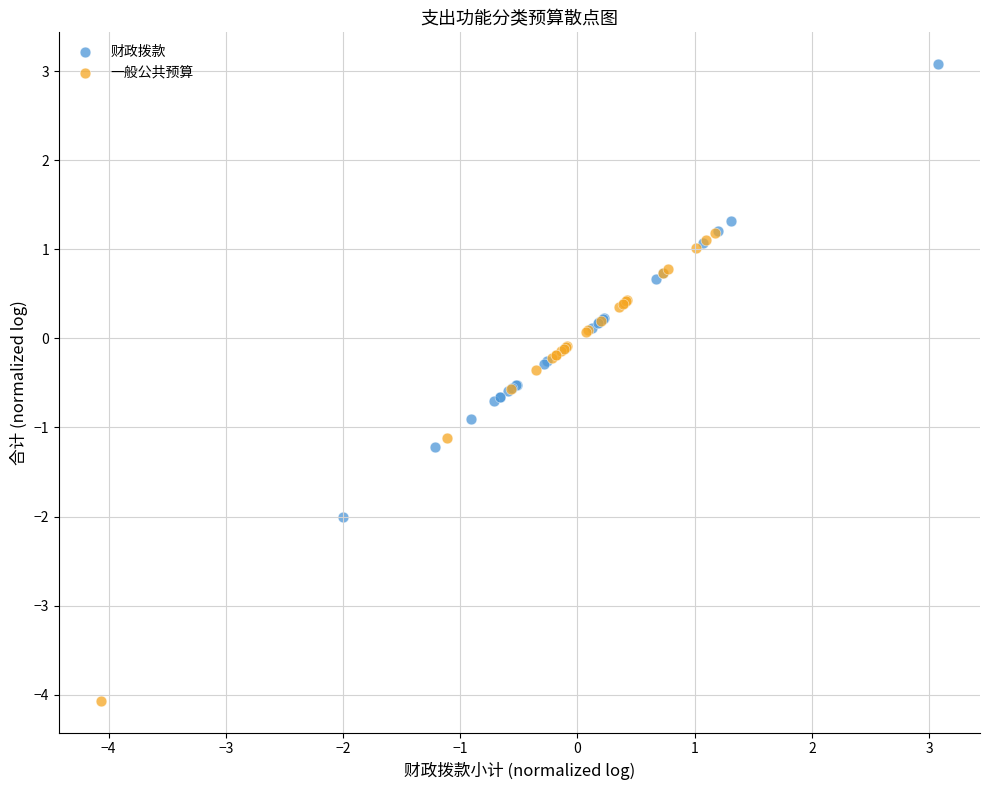

Which series reaches the maximum Y coordinate?

财政拨款